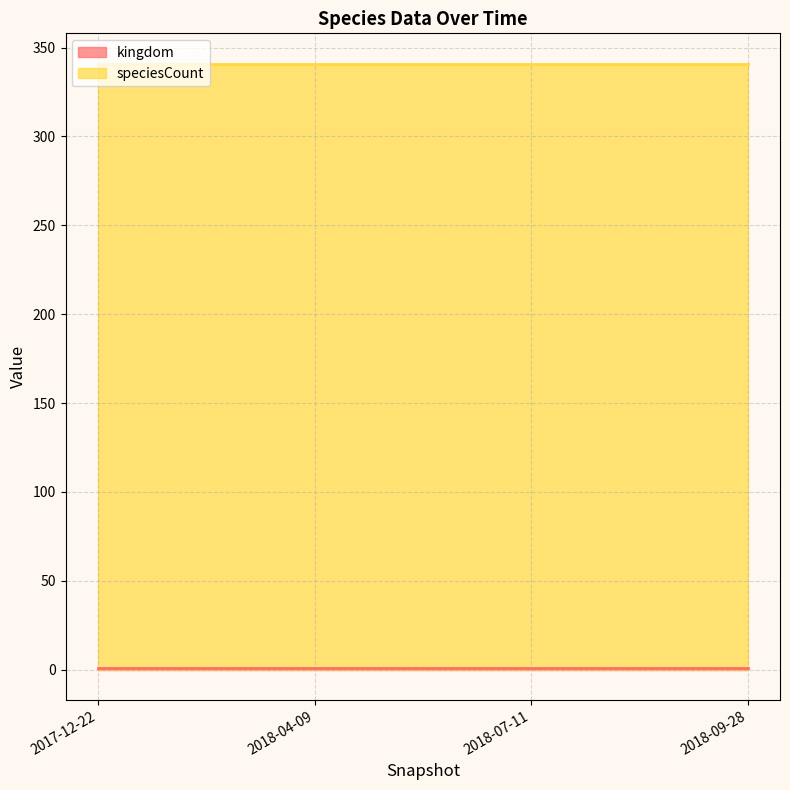

What is the difference between the highest and lowest values at 2018-07-11?

340